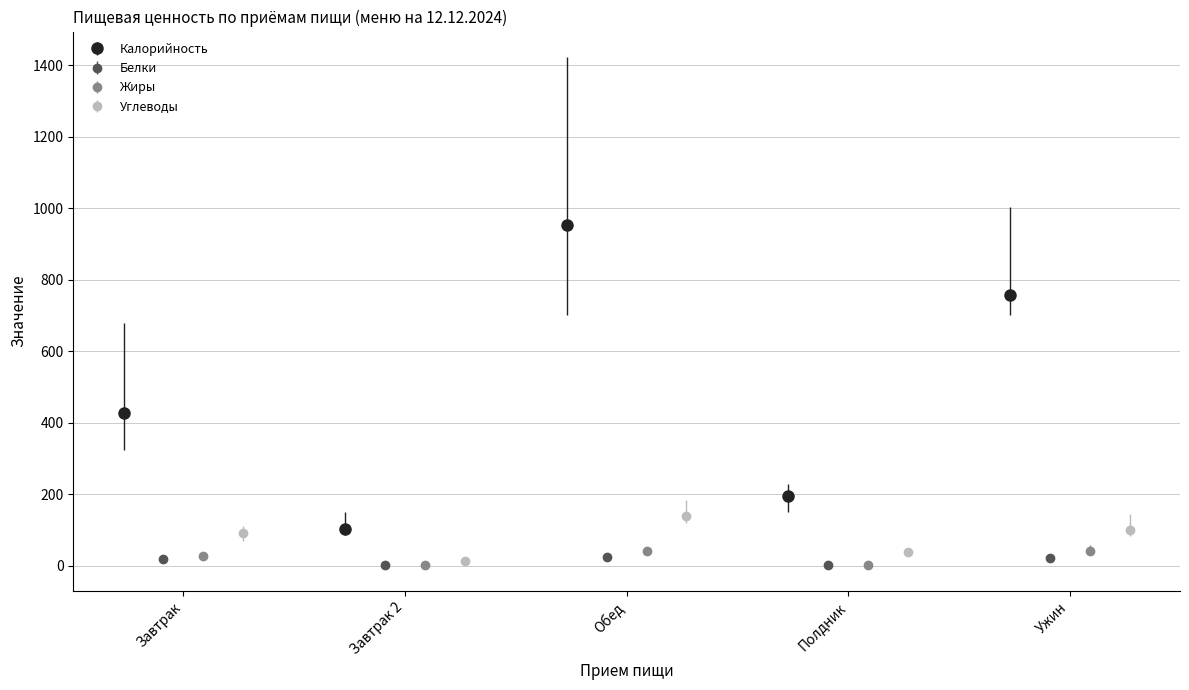

What is the value of the Калорийность point at the 3rd from the left?

953.4